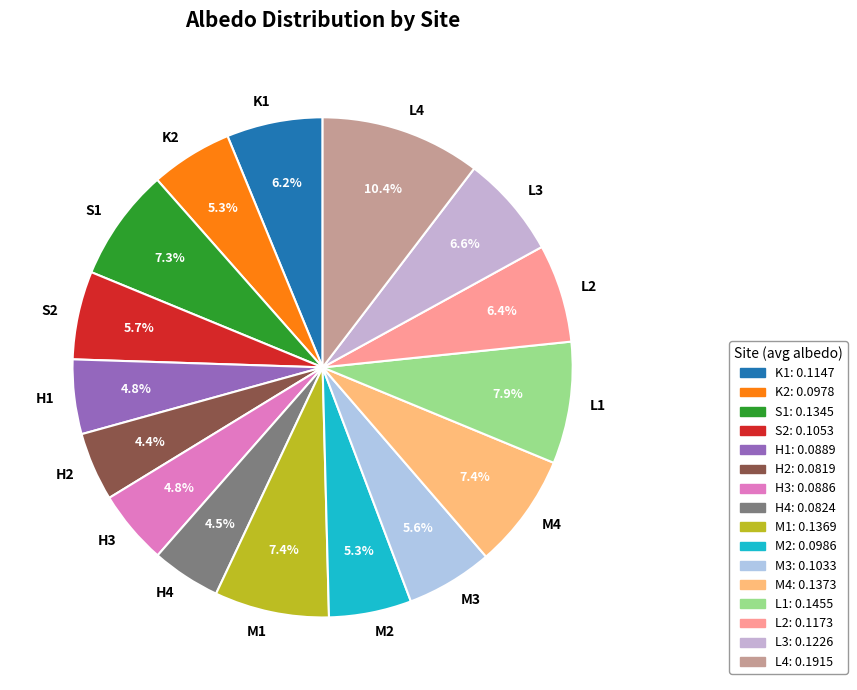

Which category has the biggest portion of the pie?

L4